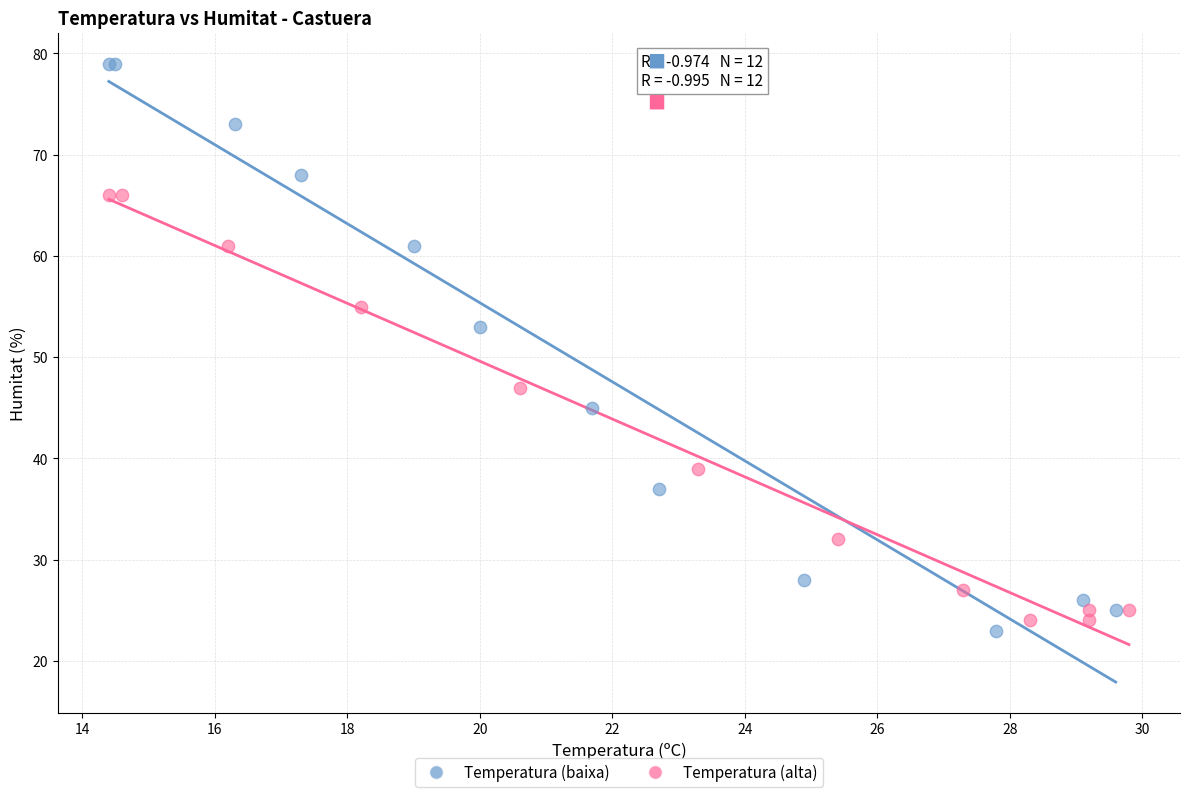

Which series contains the highest Y value?

Temperatura (baixa)